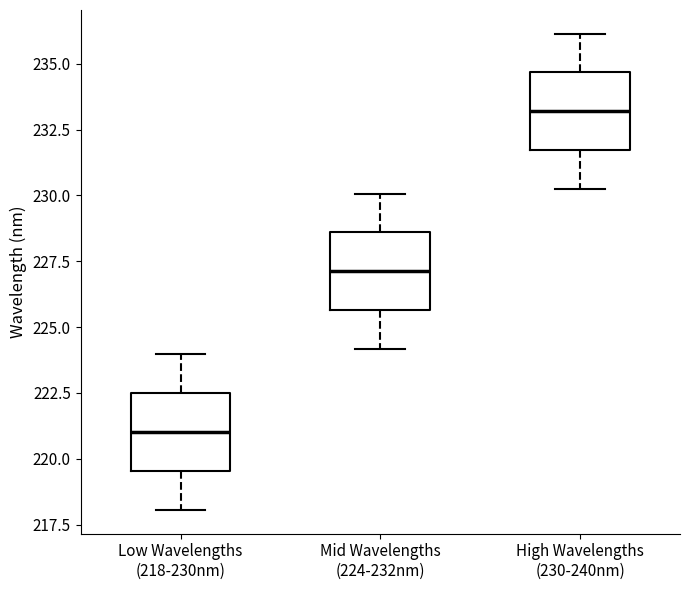

Reading left to right, transcribe this box plot: for each box, give where its median line is, the range the box spans, and where its two whiskers end, as read against the y-axis. The values are not printed on the chart, so give them approximately, as read against the axis.

Low Wavelengths (218-230nm): median 221.0, box 219.5 to 222.5, whiskers 218.0 to 224.0
Mid Wavelengths (224-232nm): median 227.0, box 225.5 to 228.5, whiskers 224.0 to 230.0
High Wavelengths (230-240nm): median 233.0, box 231.5 to 234.5, whiskers 230.5 to 236.0